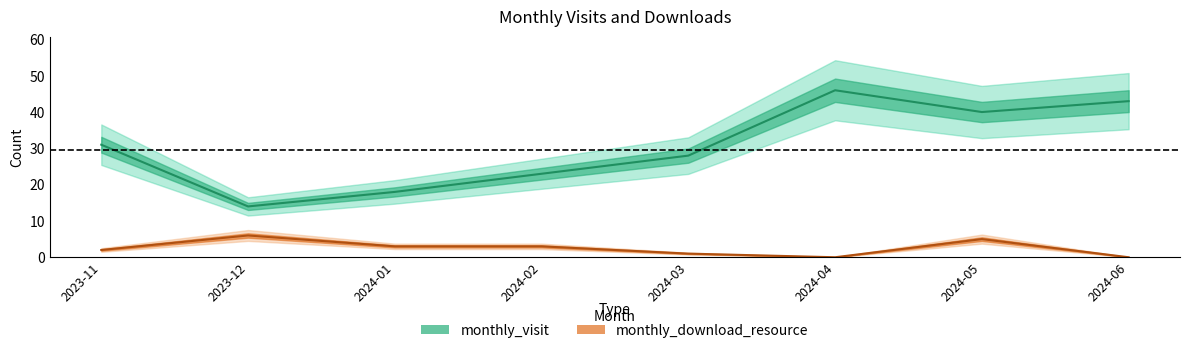

True or false: monthly_visit and monthly_download_resource intersect in this chart.

False